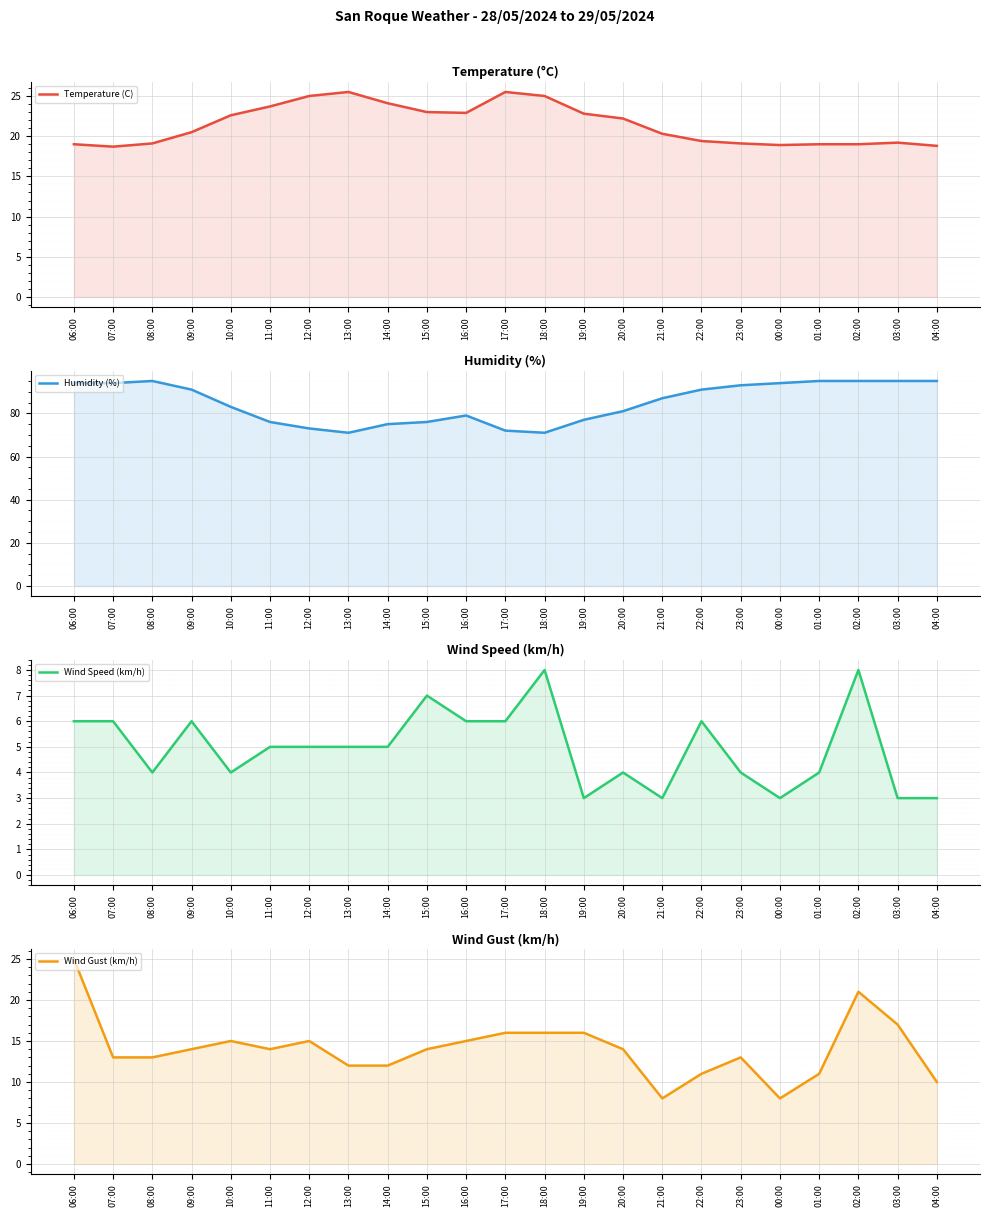

Which series ends up on top after the final intersection of Temperature (C) and Wind Gust (km/h)?

Temperature (C)